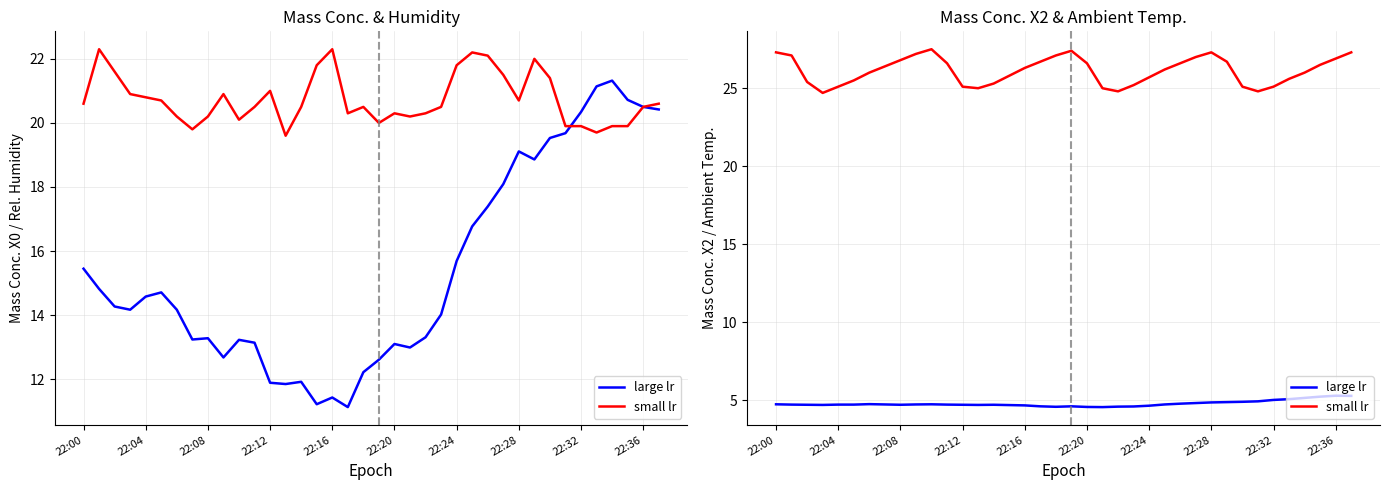

True or false: small lr and large lr intersect in this chart.

False